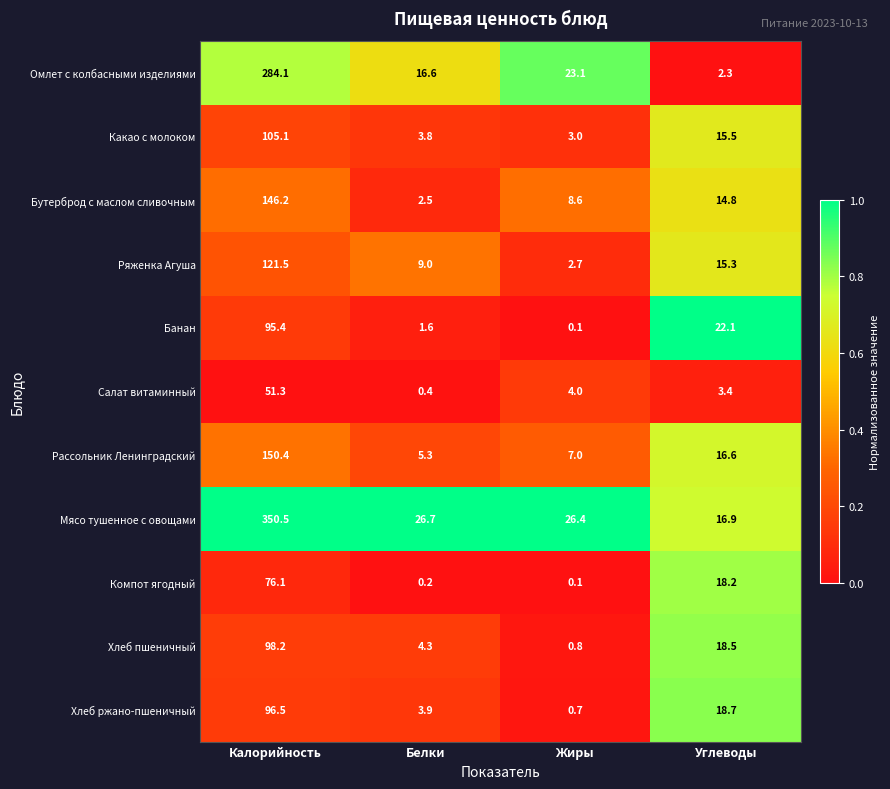

What is the maximum value shown in the chart?

350.5